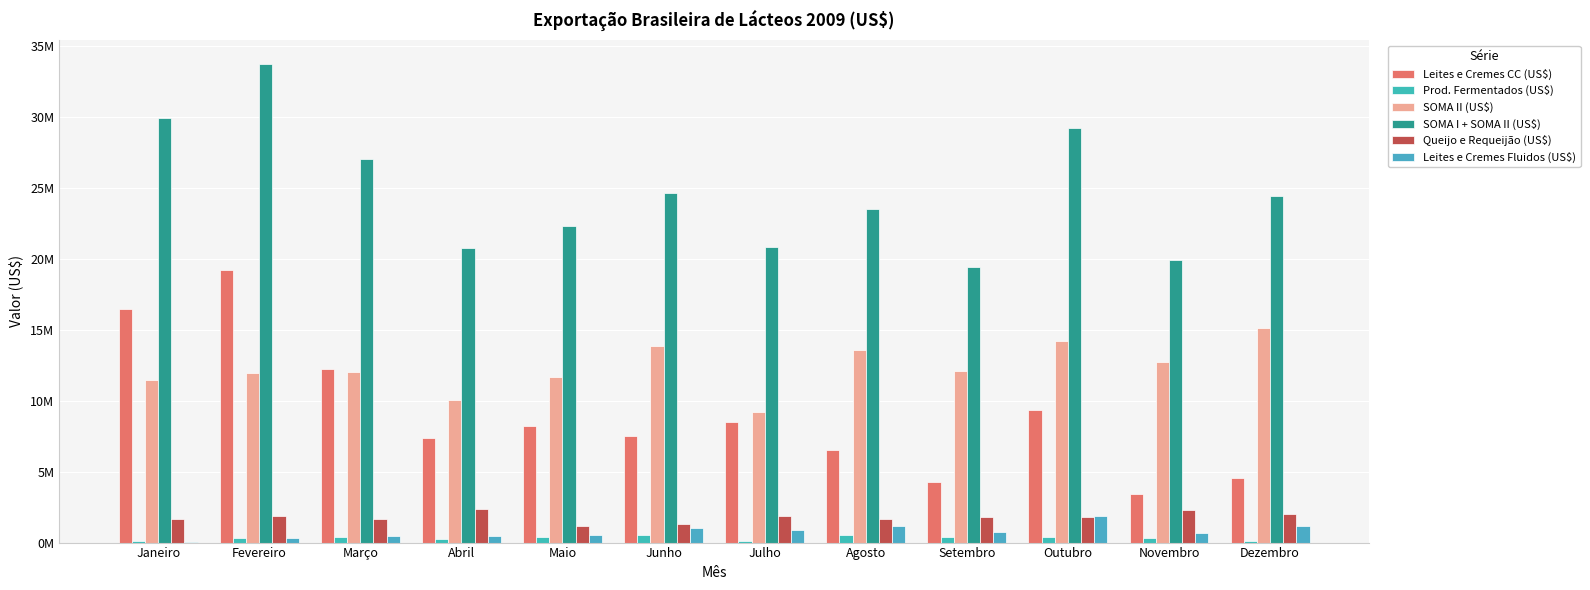

Rank the series by their maximum value, from highest to lowest.

SOMA I + SOMA II (US$), Leites e Cremes CC (US$), SOMA II (US$), Queijo e Requeijão (US$), Leites e Cremes Fluidos (US$), Prod. Fermentados (US$)